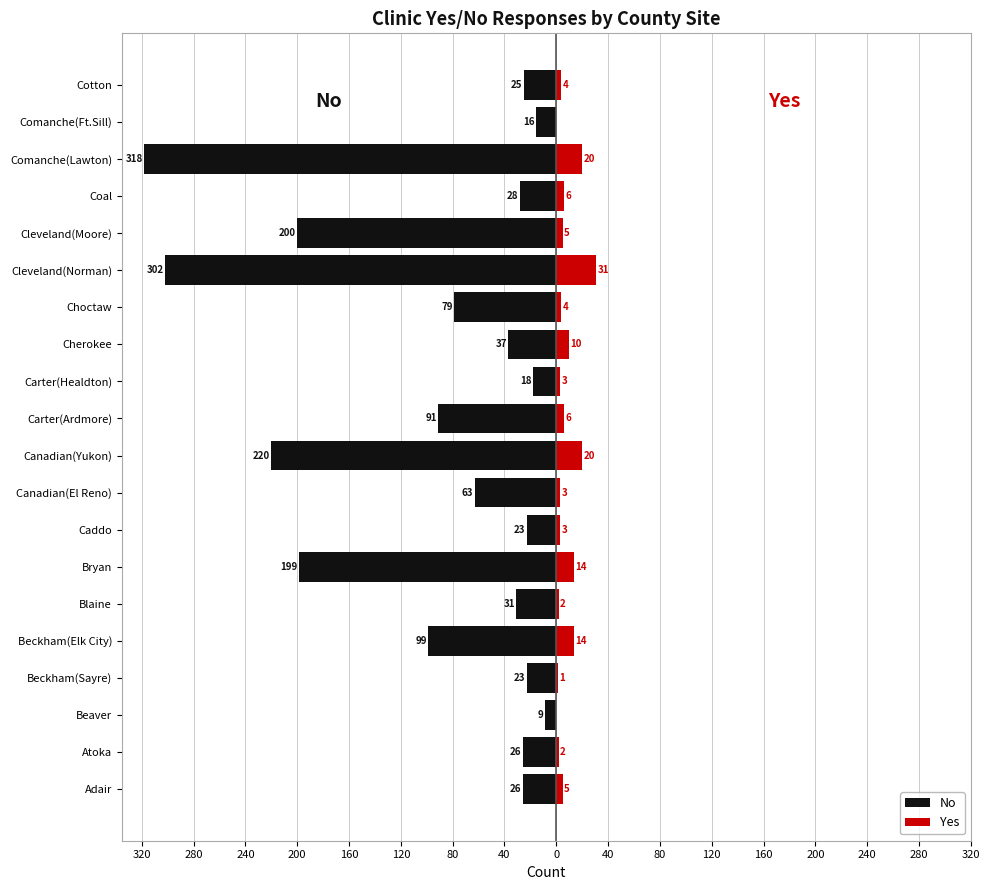

True or false: Yes has a value of 1 at Carter(Healdton).

False